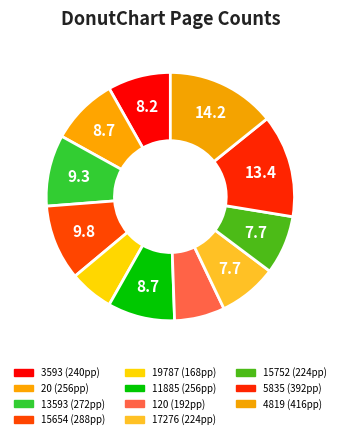

What is the change in value from 11885 to 15752?

-32